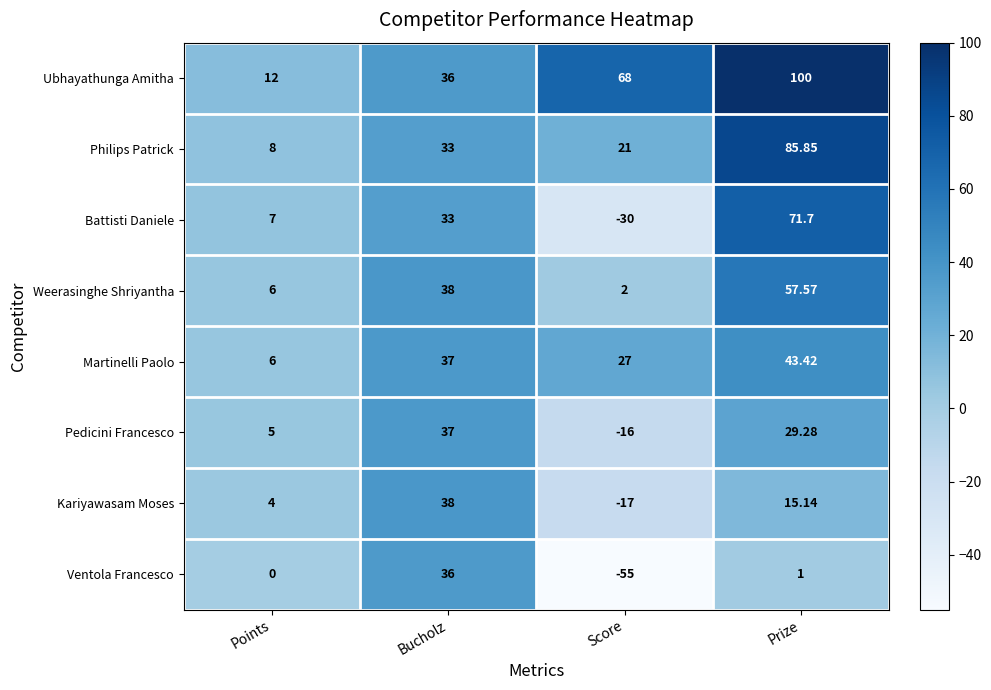

At which category does the chart reach its peak across all series?

Prize